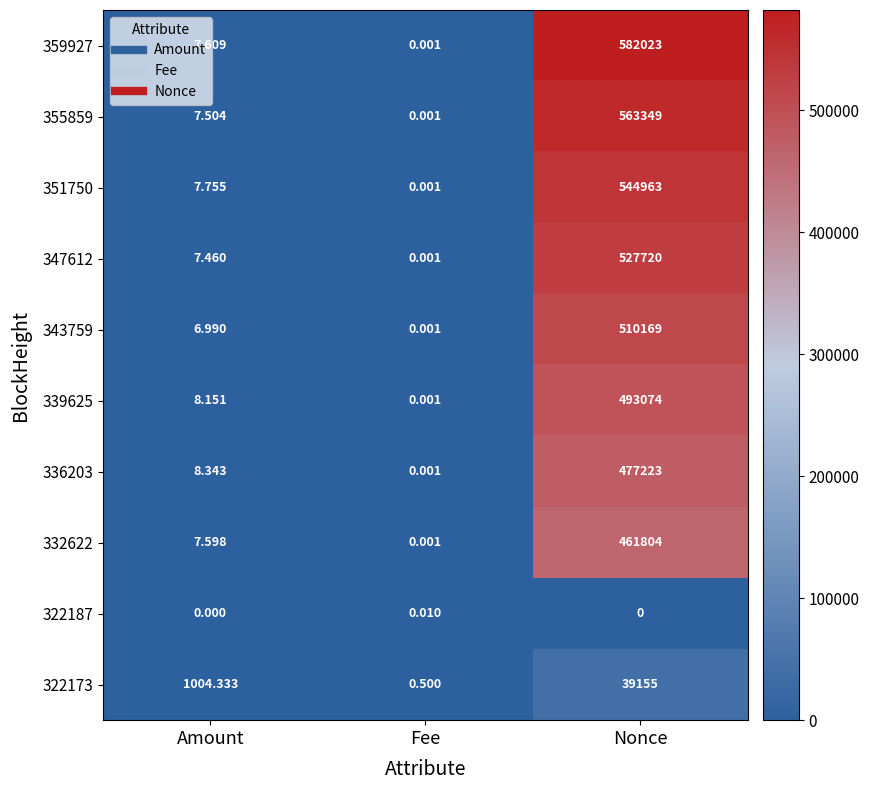

What is the difference between the highest and lowest values at Nonce?

582023.0